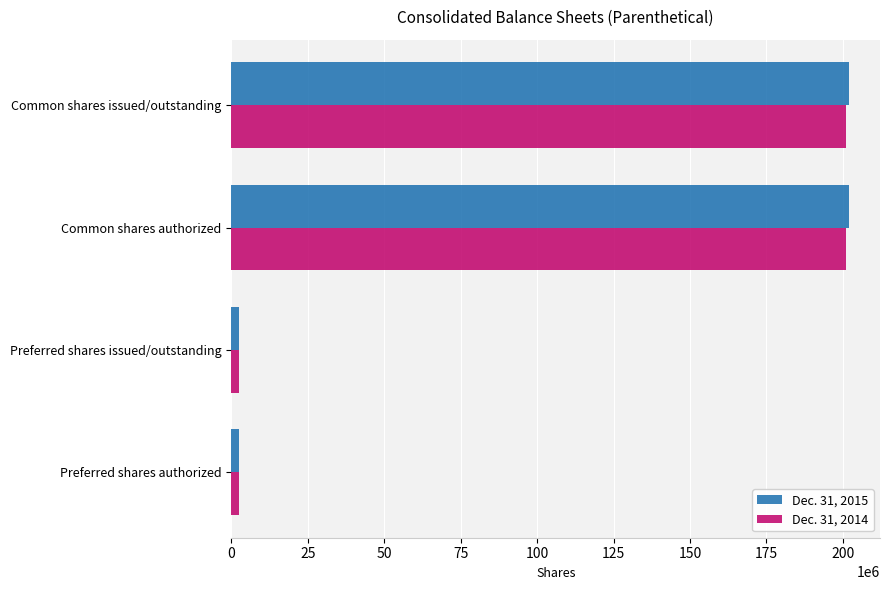

What is the sum of all Dec. 31, 2014 values?

406969446